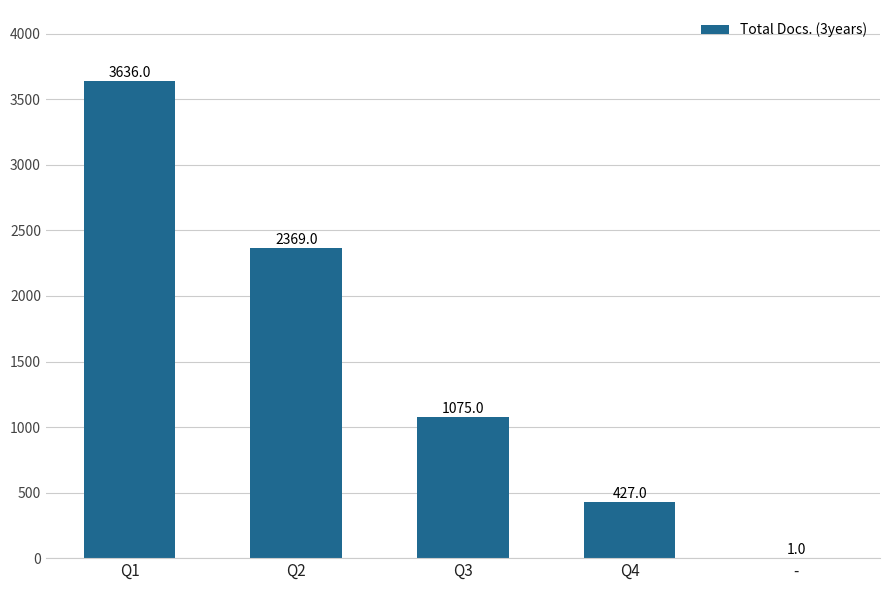

What is the maximum value shown in the chart?

3636